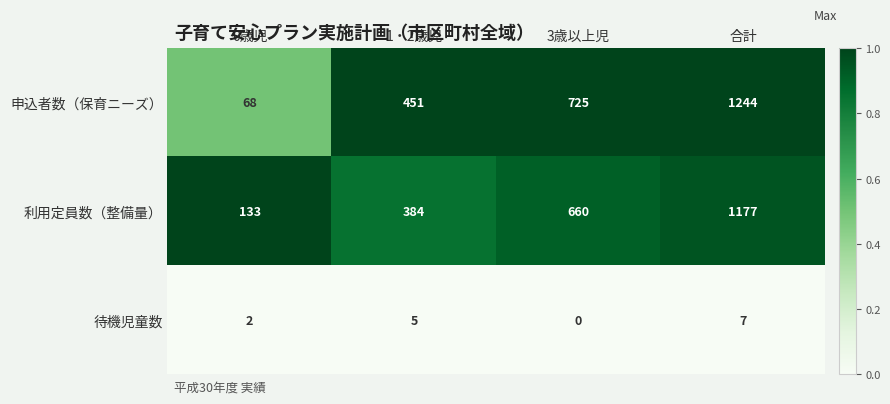

At 1・2歳児, list the series in order from smallest to largest.

待機児童数, 利用定員数（整備量）, 申込者数（保育ニーズ）